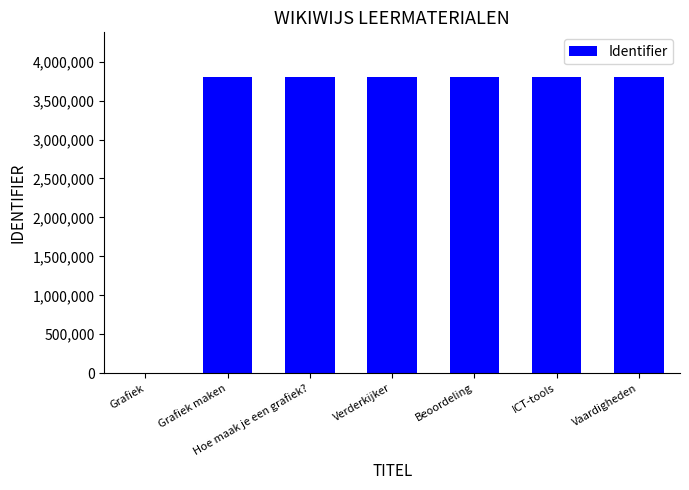

What is the change in value from Grafiek maken to Vaardigheden?

+17